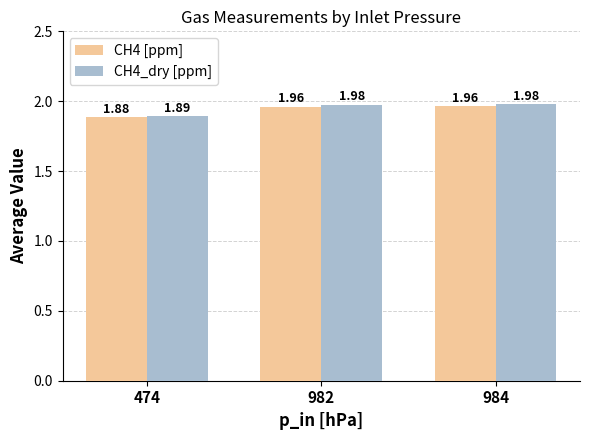

Which series has the largest range (max minus min)?

CH4_dry [ppm]